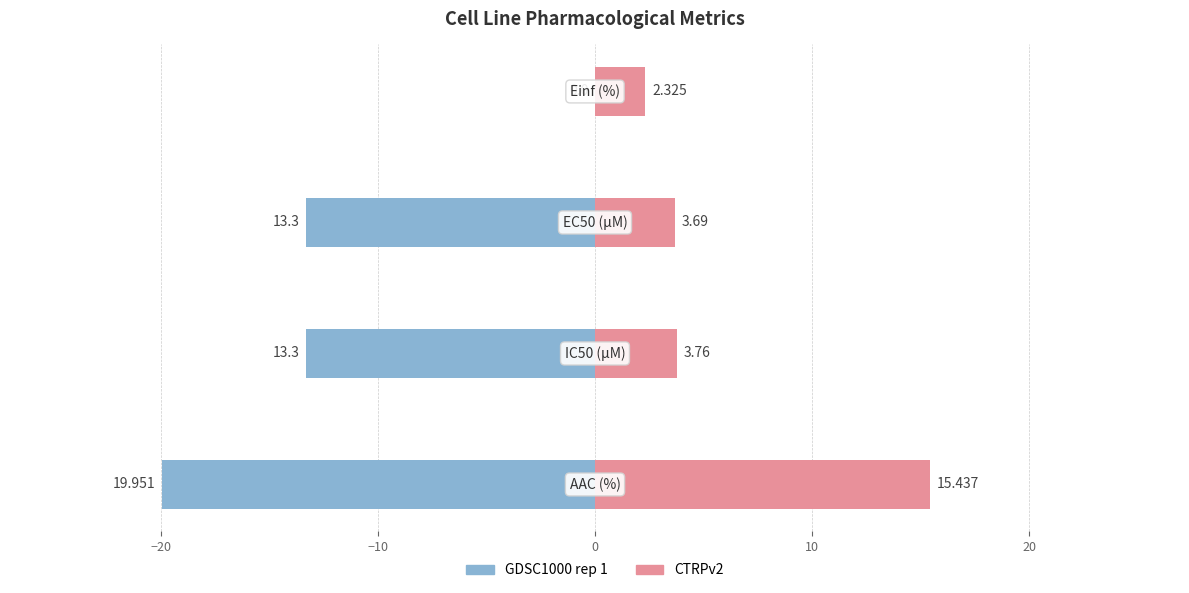

Reading left to right, what are all the values shown in this chart?

GDSC1000 rep 1: -20.0	-13.3	-13.3	0.0
CTRPv2: 15.4	3.8	3.7	2.3